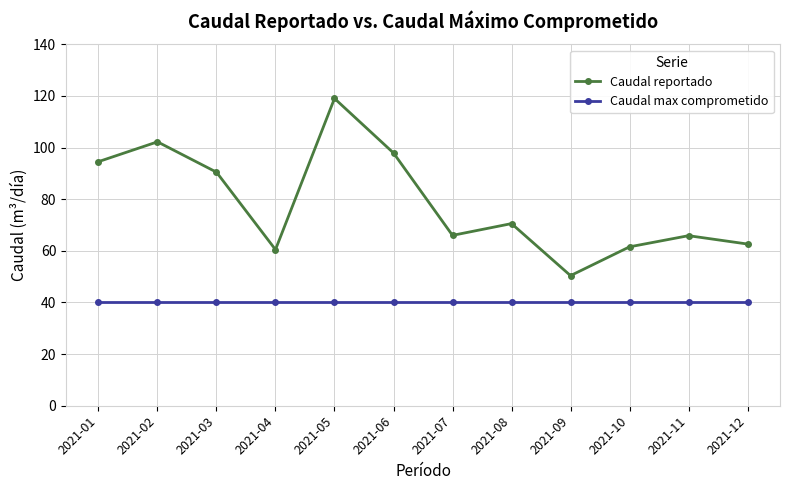

What is the sum of the Caudal max comprometido values at 2021-10 and 2021-12?

80.0